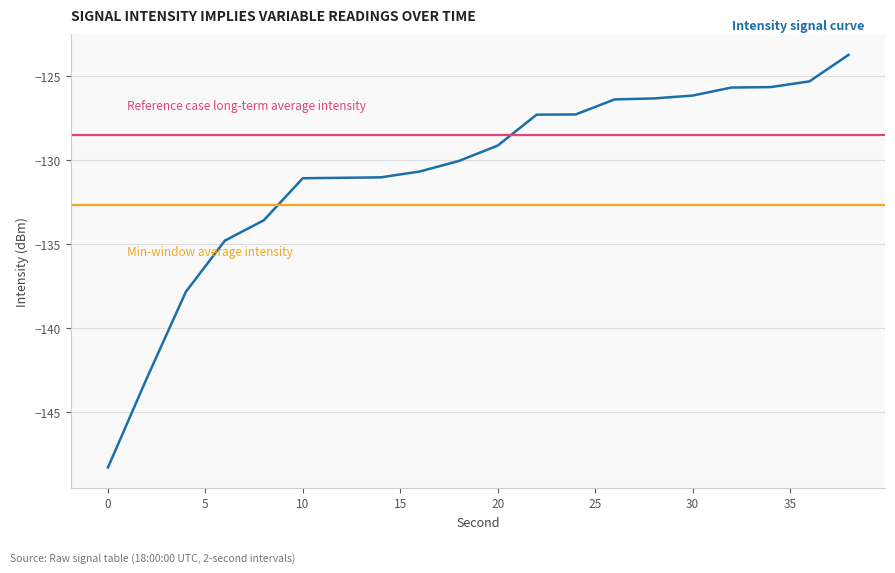

Is it true that the value at 32 is -55.8?

False